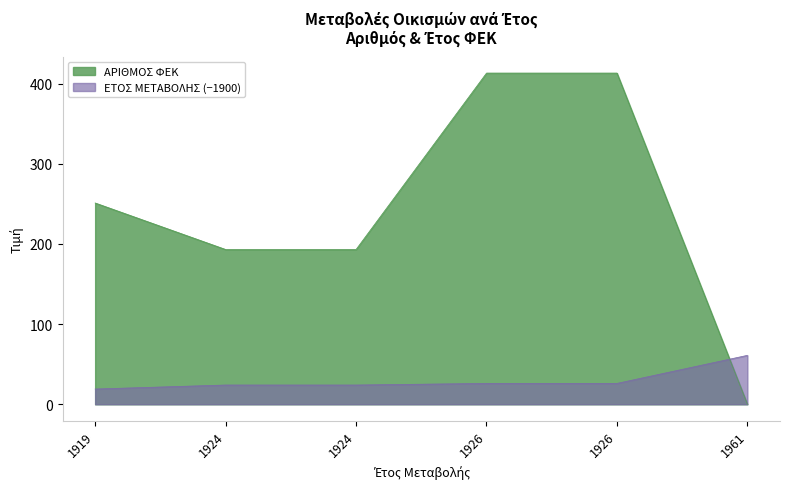

What is the value of the ΑΡΙΘΜΟΣ ΦΕΚ point at the 3rd from the left?

193